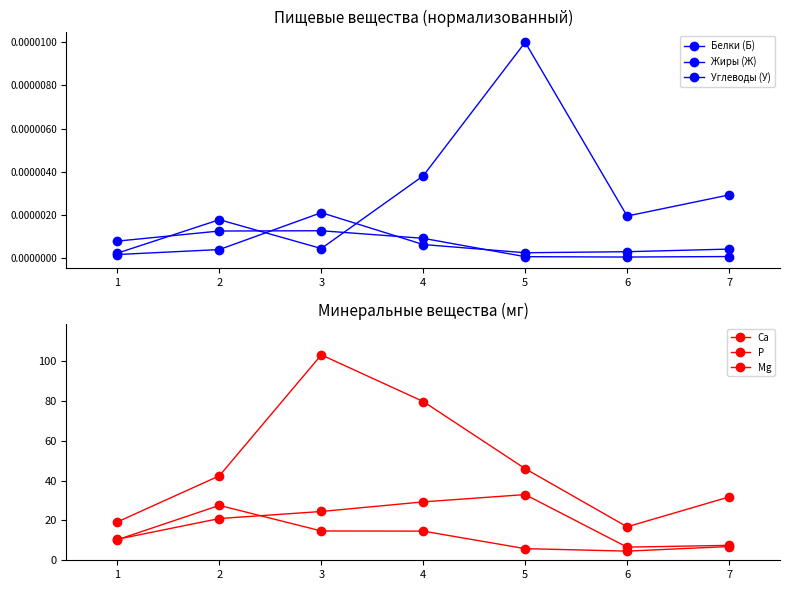

Between 3 and 5, which series saw the biggest shift?

Р